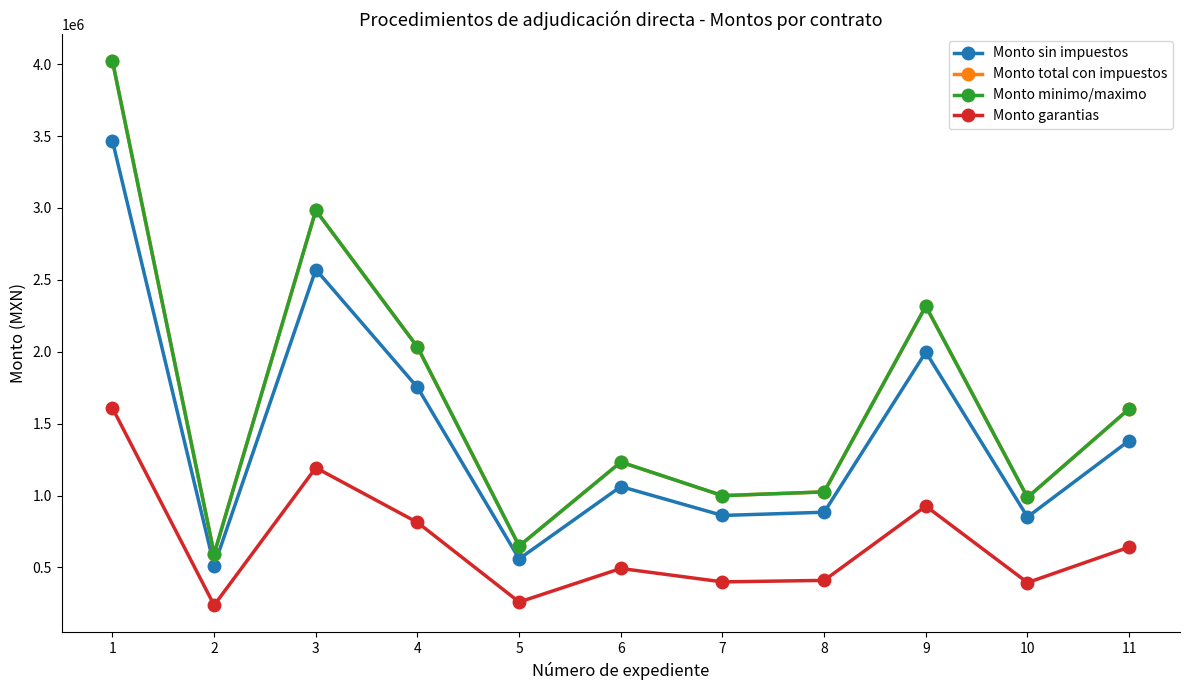

How many lines are shown in the chart?

4